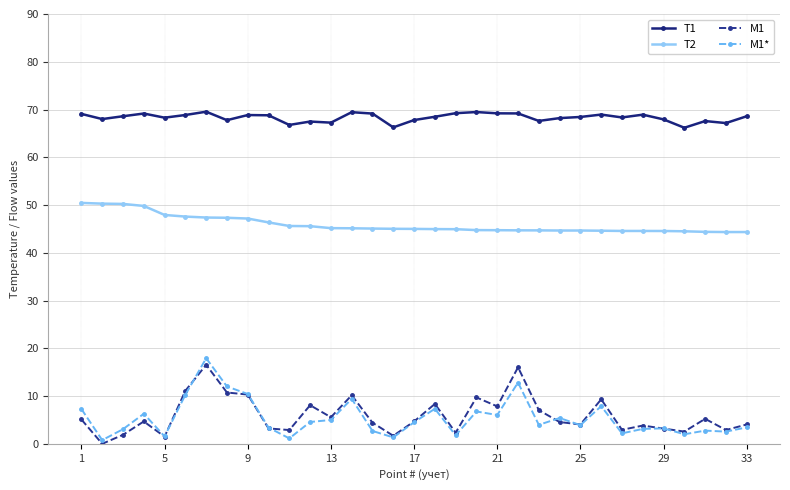

How many lines are shown in the chart?

4